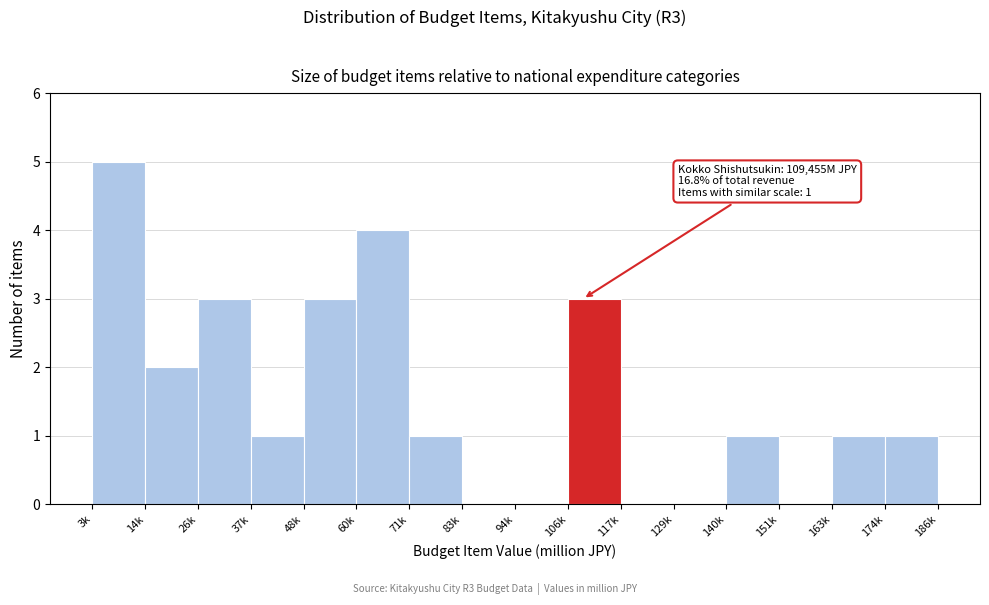

Reading left to right, what are all the values shown in this chart?

3k=5	14k=2	26k=3	37k=1	48k=3	60k=4	71k=1	83k=0	94k=0	106k=3	117k=0	129k=0	140k=1	151k=0	163k=1	174k=1